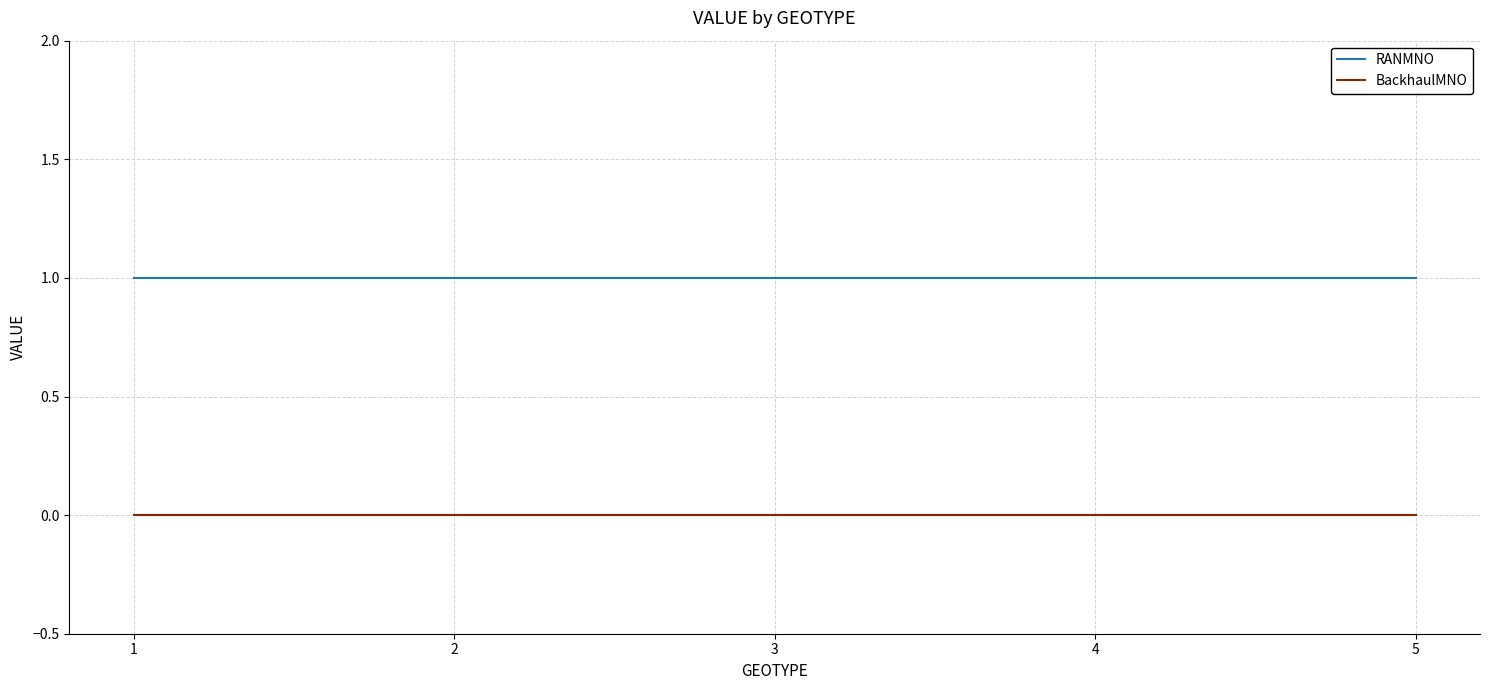

Is the value of RANMNO at 2 greater than the value of BackhaulMNO at 2?

Yes